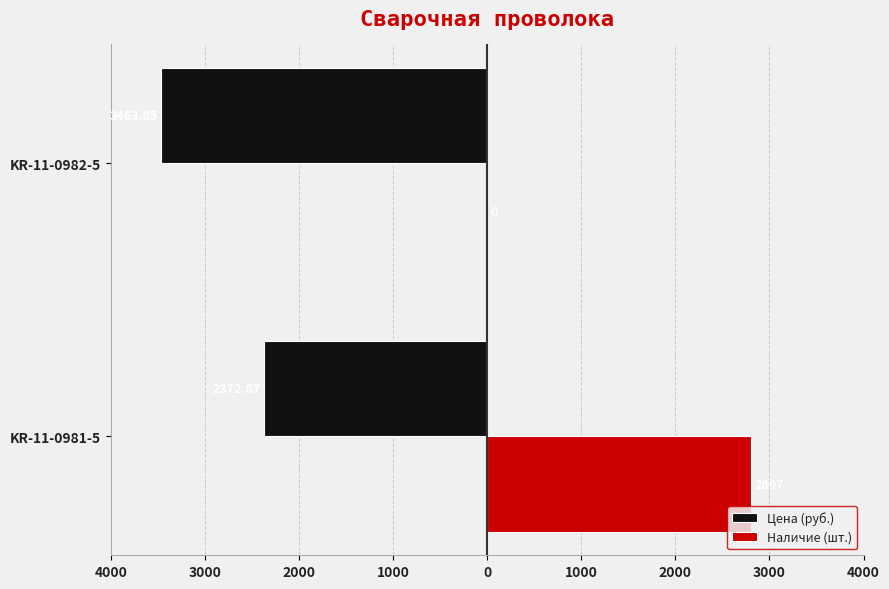

What are all the series names shown in the legend?

Цена (руб.), Наличие (шт.)